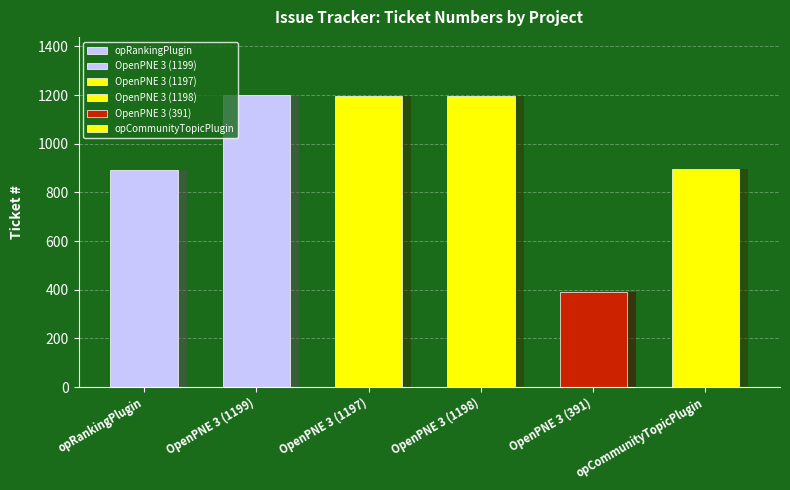

What is the sum of the values at OpenPNE 3 (391) and OpenPNE 3 (1199)?

1590